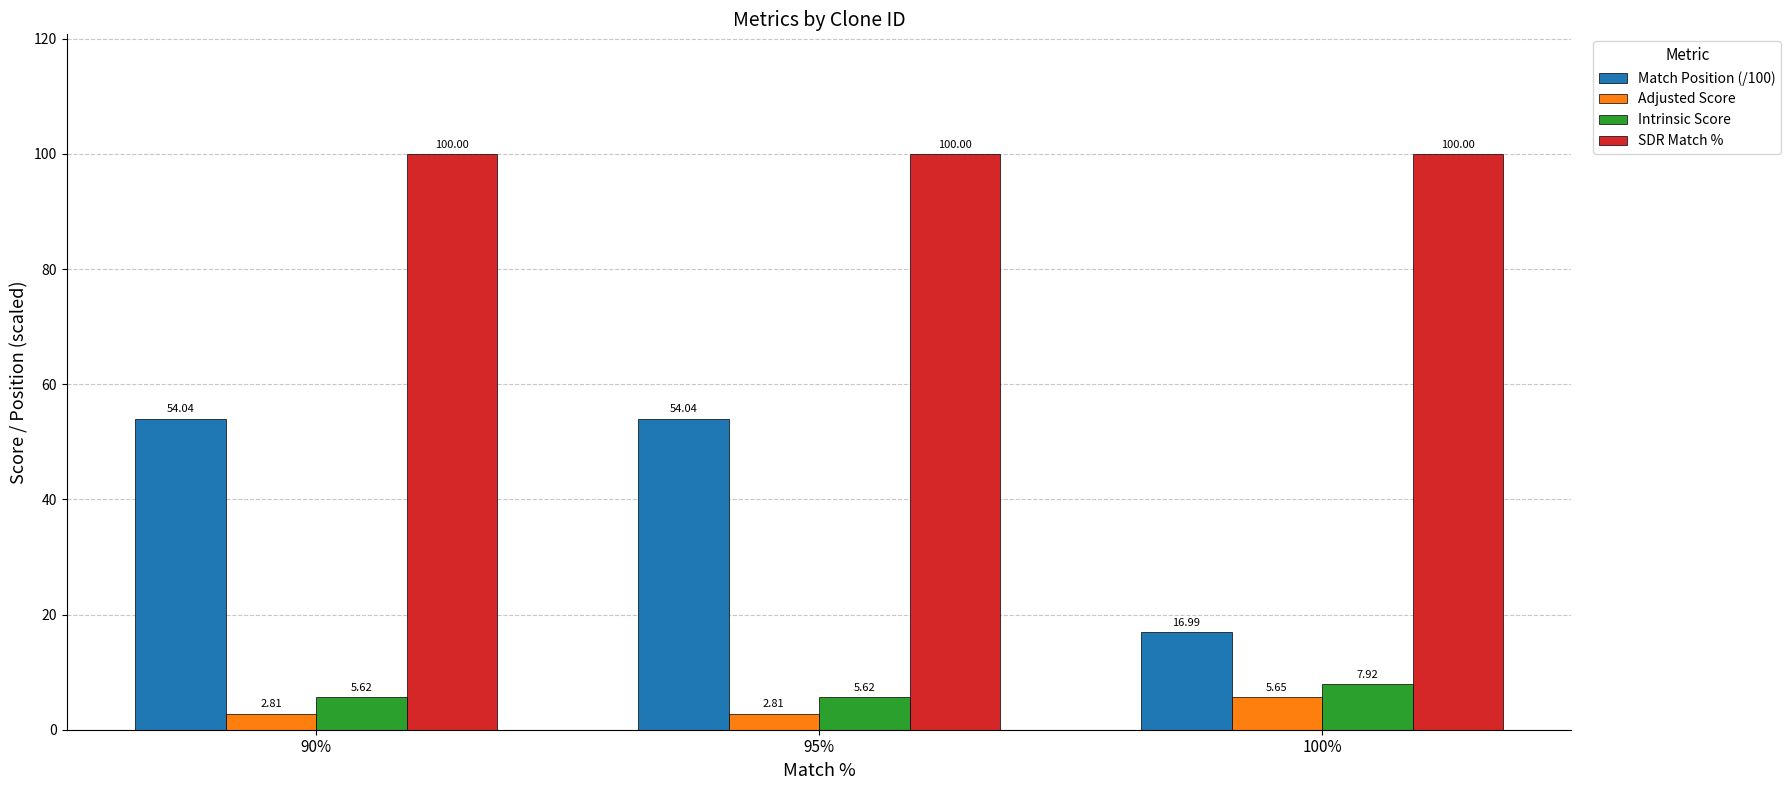

What is the sum of the Adjusted Score values at 100% and 90%?

8.5